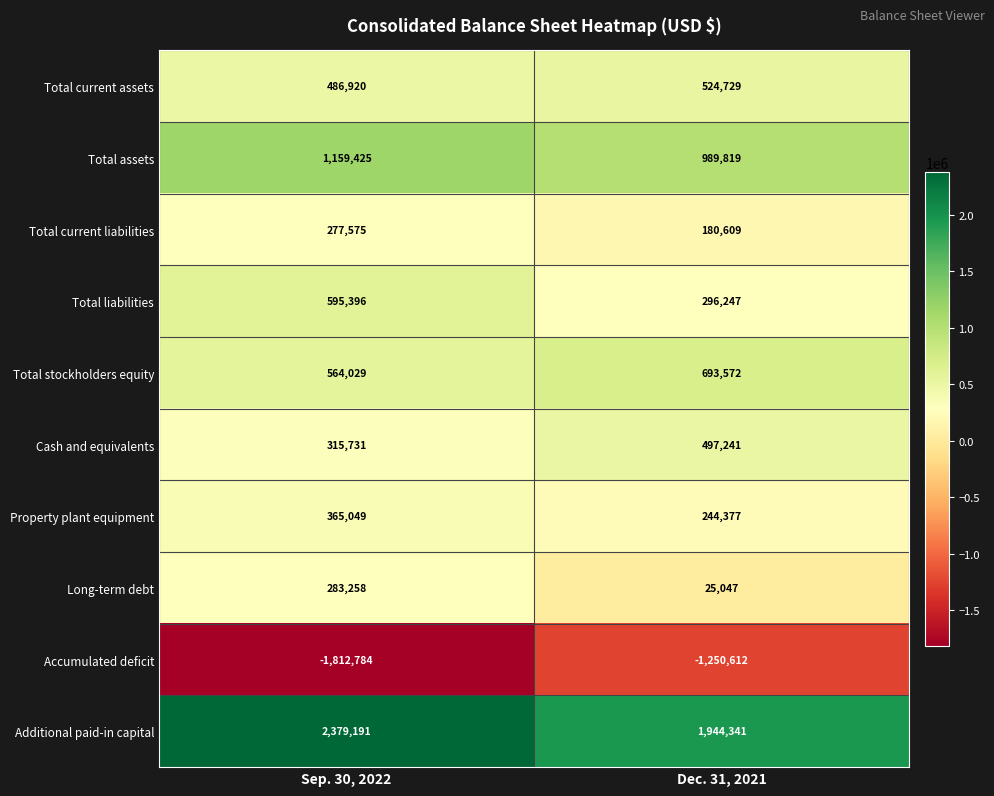

What is the lowest value of the Total current assets series?

486920